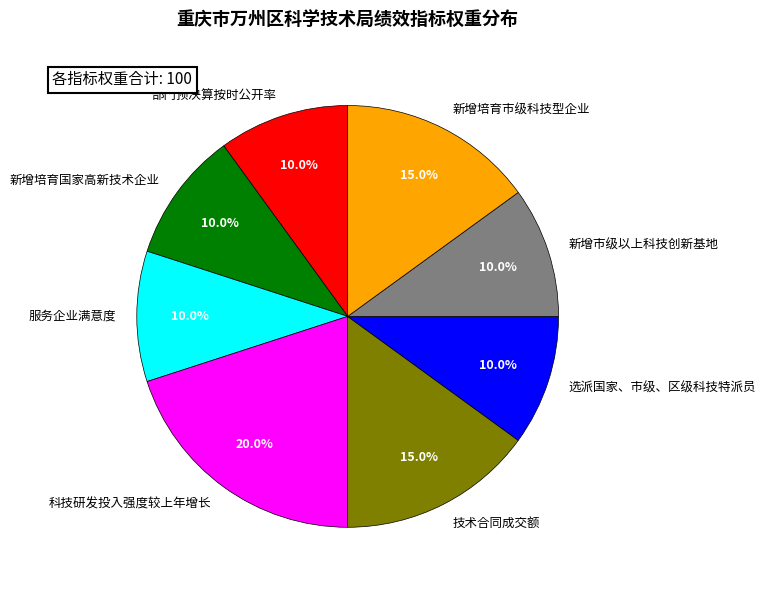

Which slice is the largest?

科技研发投入强度较上年增长